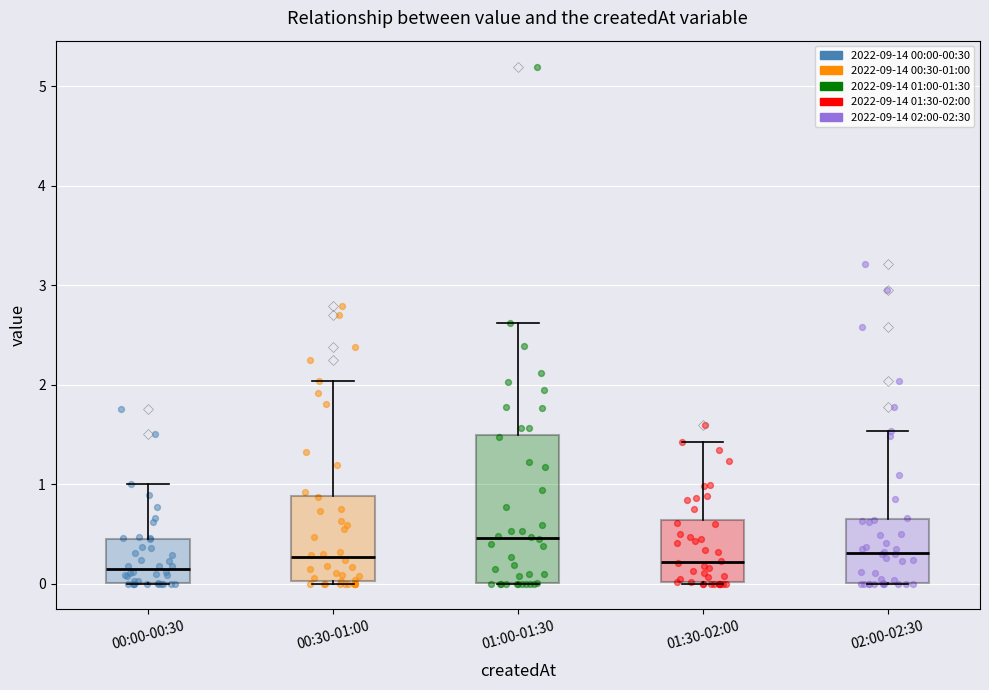

Where does the median line of the box for 00:00-00:30 sit on the y-axis? The values are not printed on the chart, so give them approximately, as read against the axis.

0.1